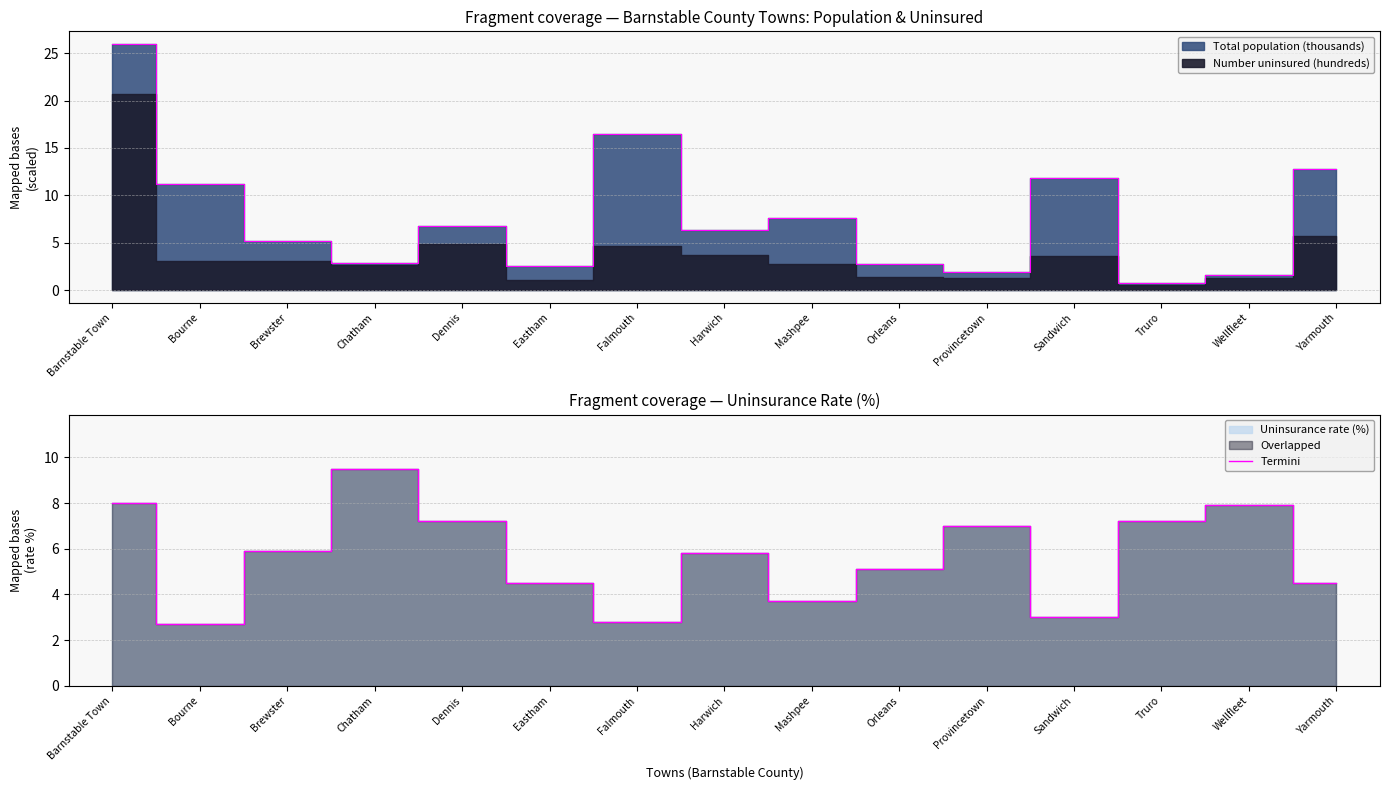

At which label is the value closest to 6?

Brewster